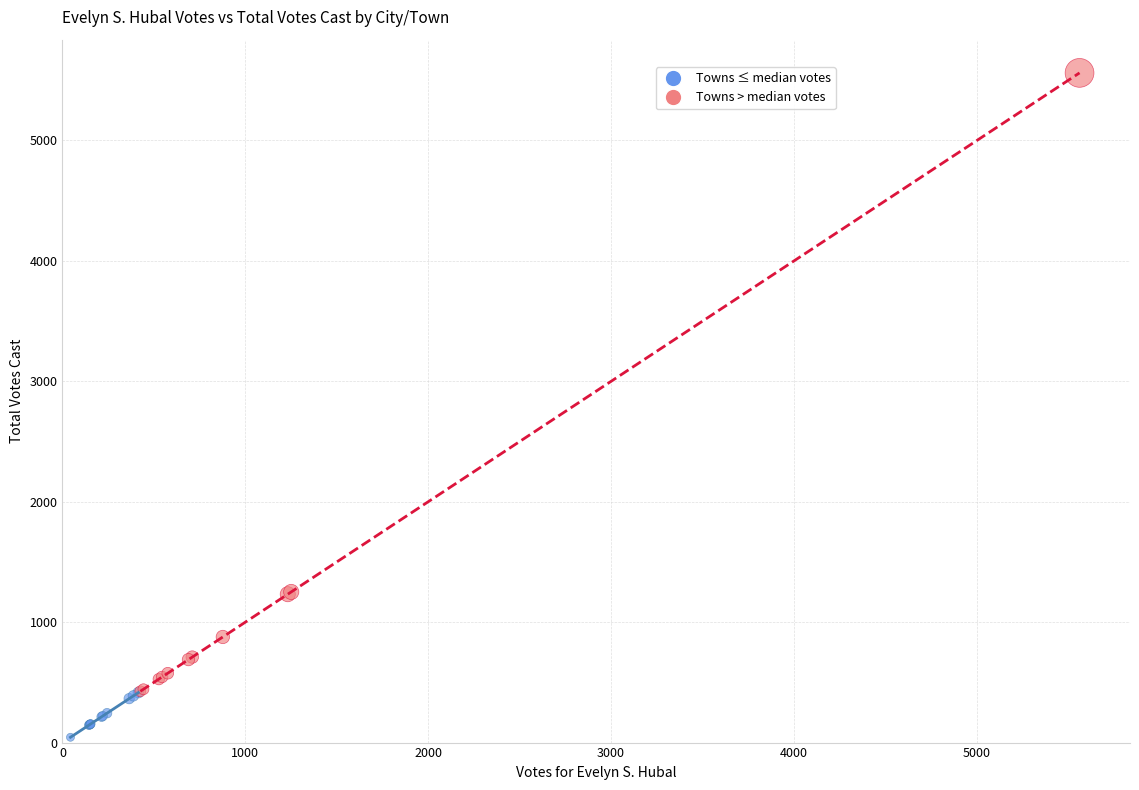

Which series has the widest spread of Y values?

Towns > median votes